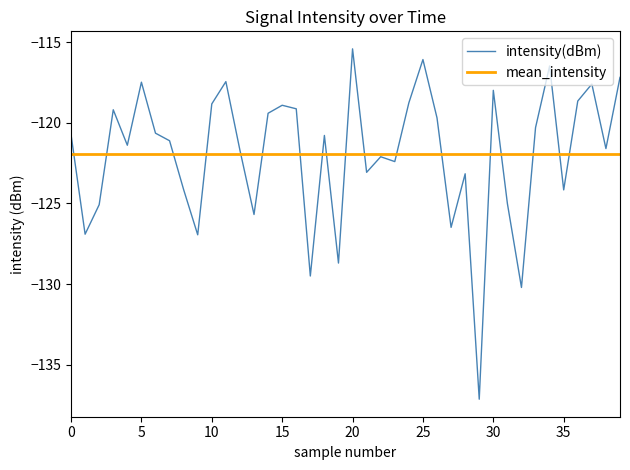

What is the maximum value shown in the chart?

-115.4